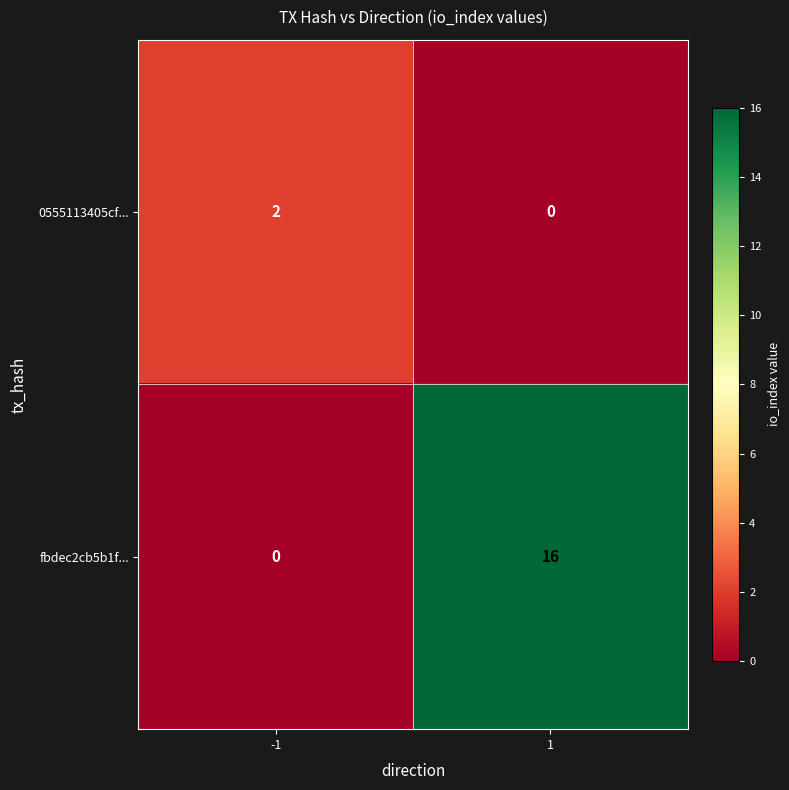

What is the difference between the maximum and minimum values in the fbdec2cb5b1f... series?

16